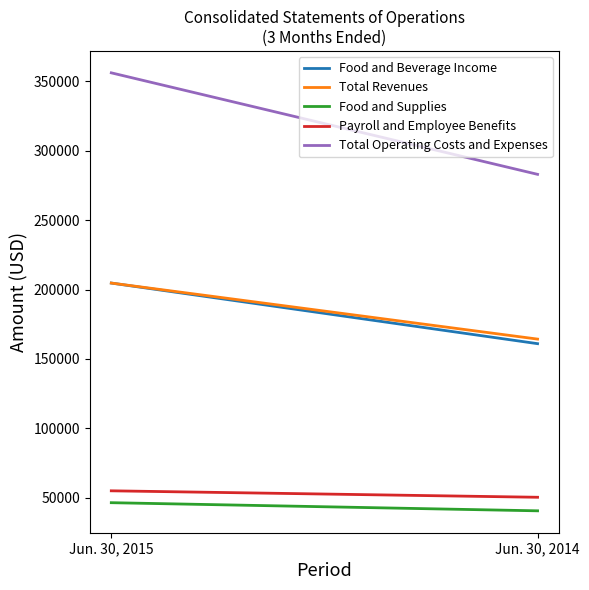

What is the approximate value of Payroll and Employee Benefits at Jun. 30, 2015?

54997